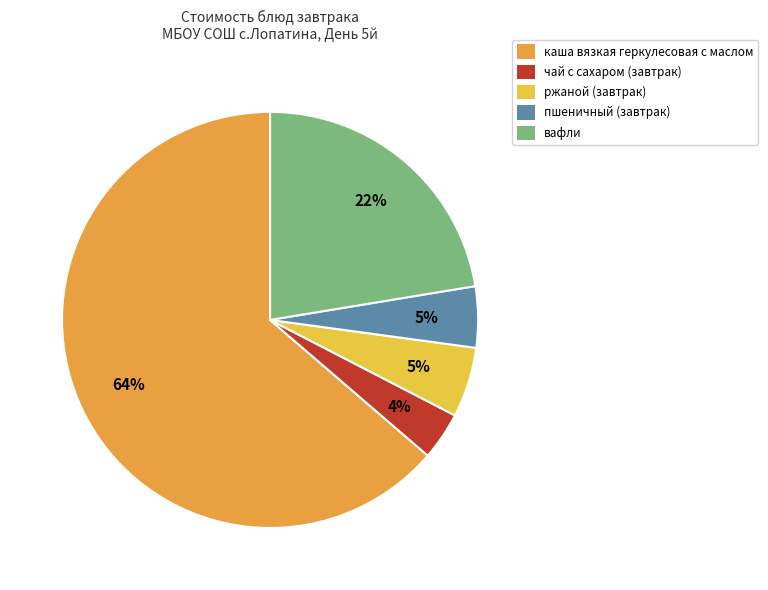

Is it true that ржаной (завтрак) is 1% of the pie?

False